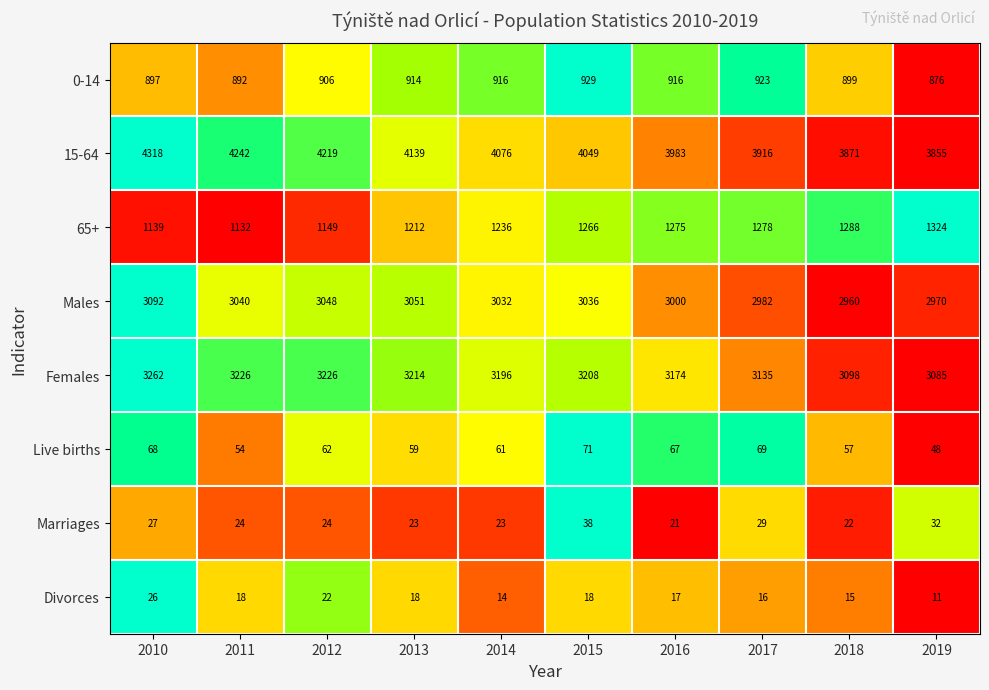

What is the total value across all series at 2018?

12210